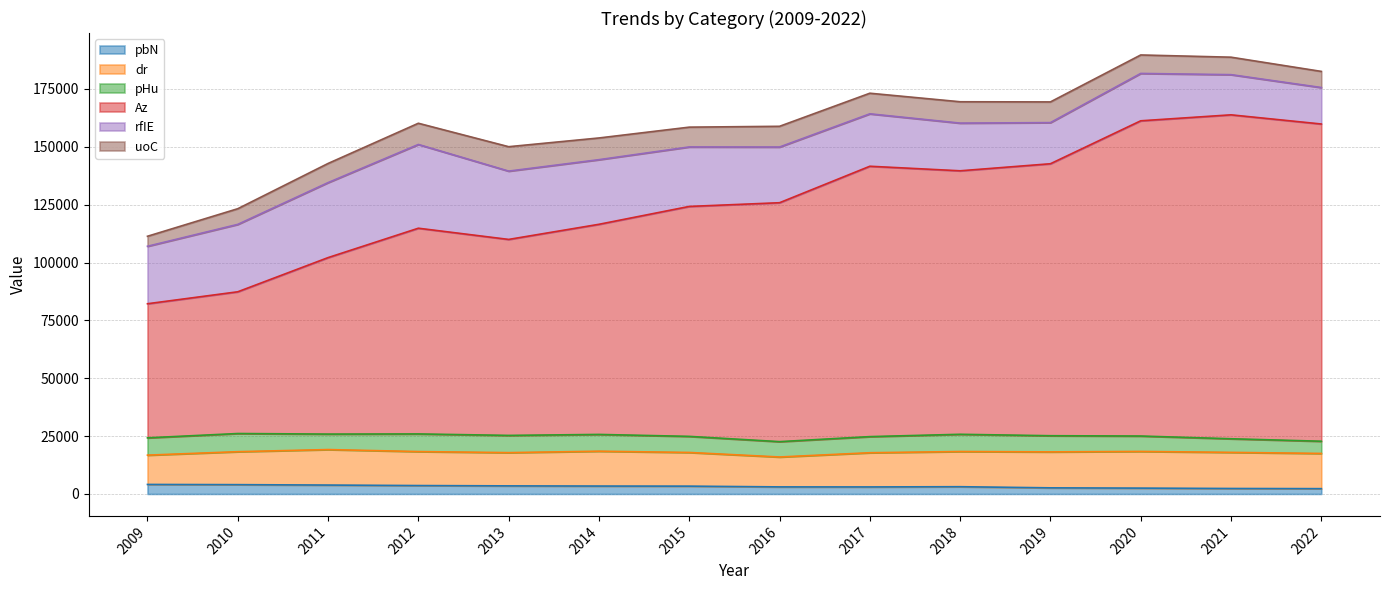

True or false: rfIE has a value of 24066.8 at 2016.

True